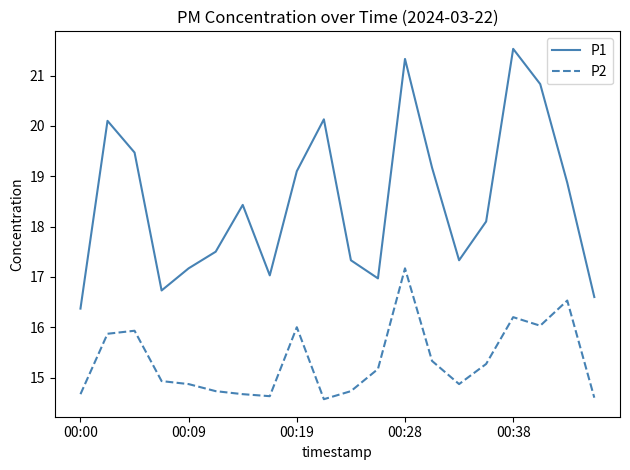

Which series has the largest total across all categories?

P1